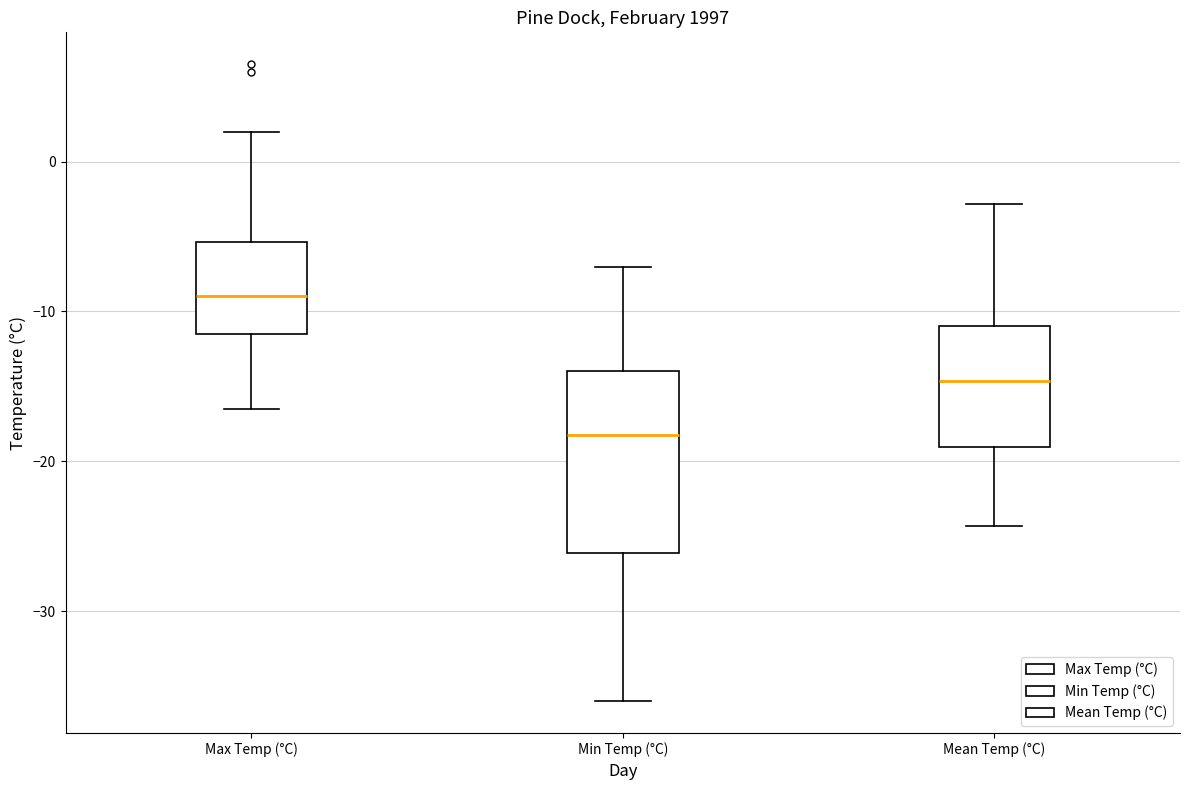

Which box is the tallest, from its lower edge to its upper edge?

Min Temp (°C)